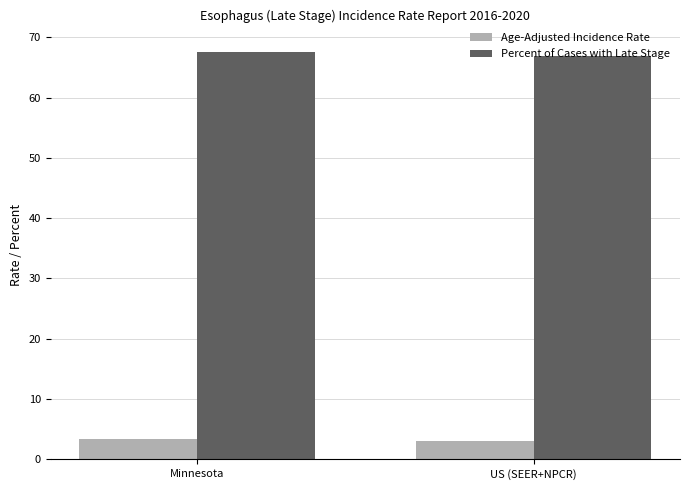

Rank the series by their average value, from lowest to highest.

Age-Adjusted Incidence Rate, Percent of Cases with Late Stage